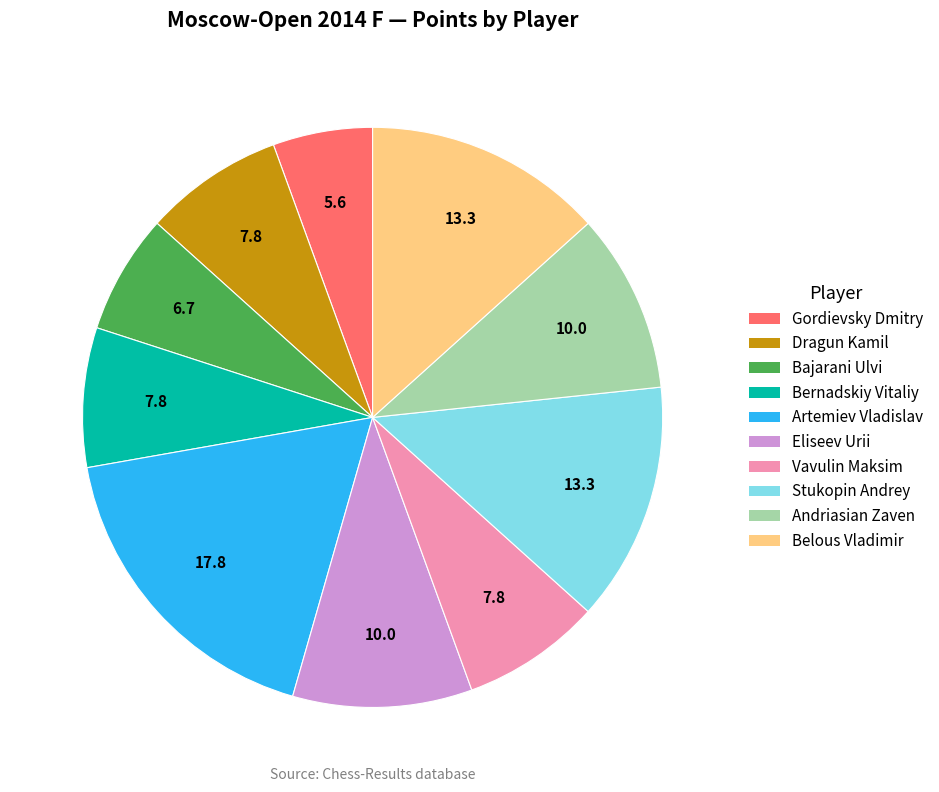

Does Bajarani Ulvi represent more than half of the total?

No